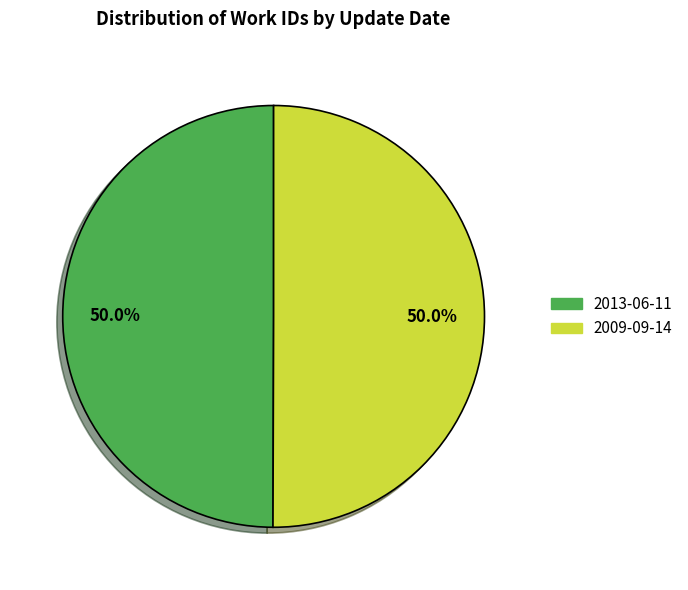

How many segments does this pie chart have?

2